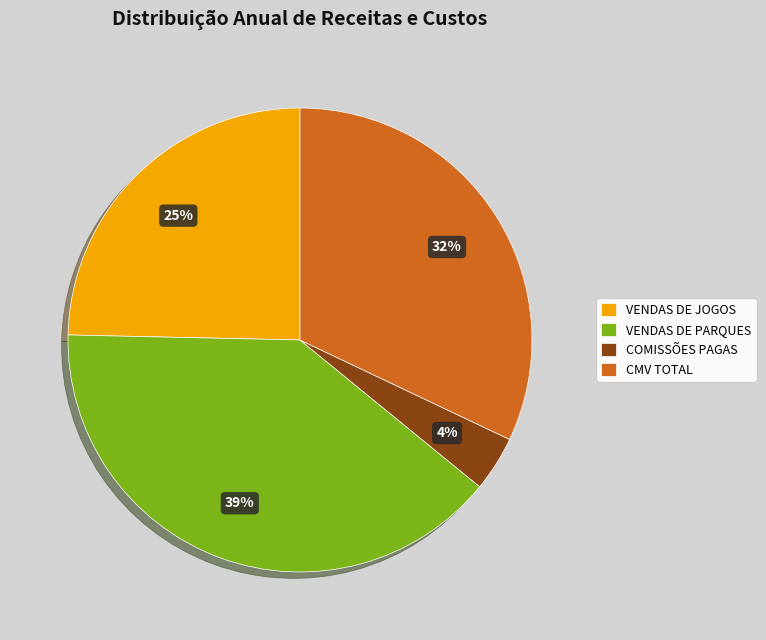

Rank the categories by value from highest to lowest.

VENDAS DE PARQUES, CMV TOTAL, VENDAS DE JOGOS, COMISSÕES PAGAS